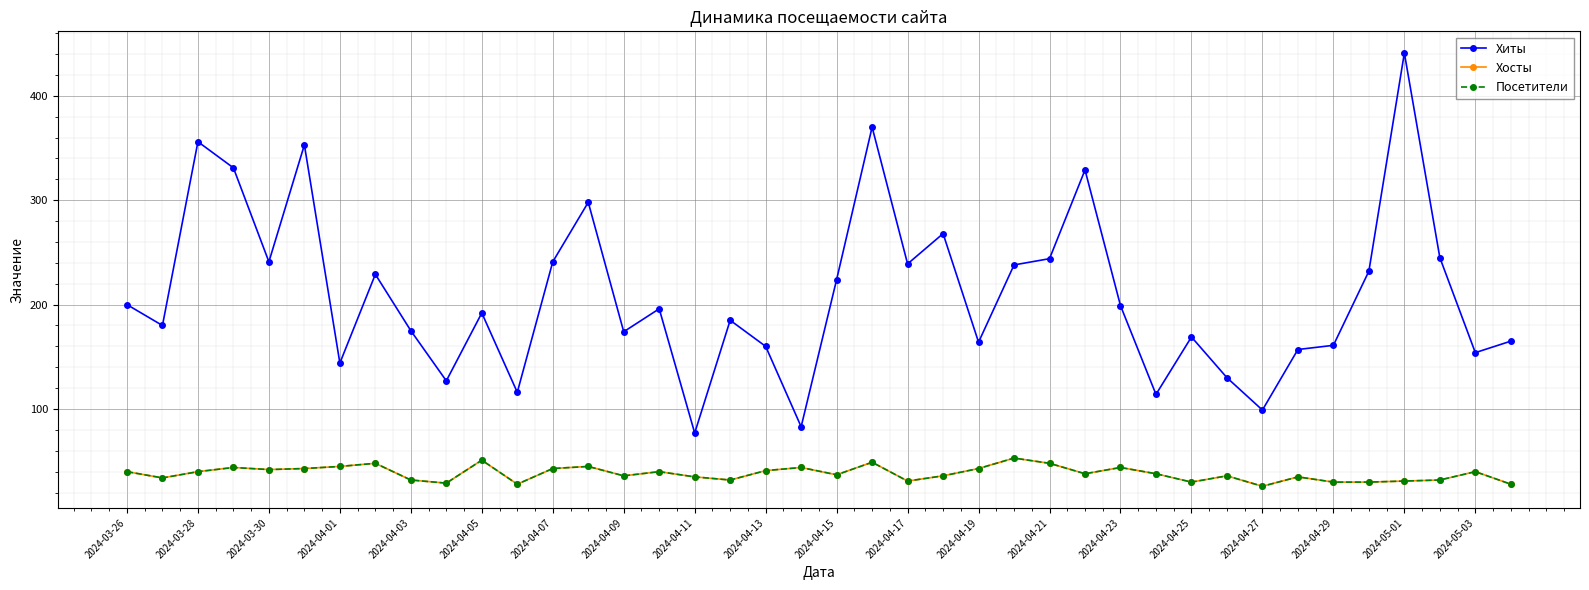

What is the maximum value shown in the chart?

441